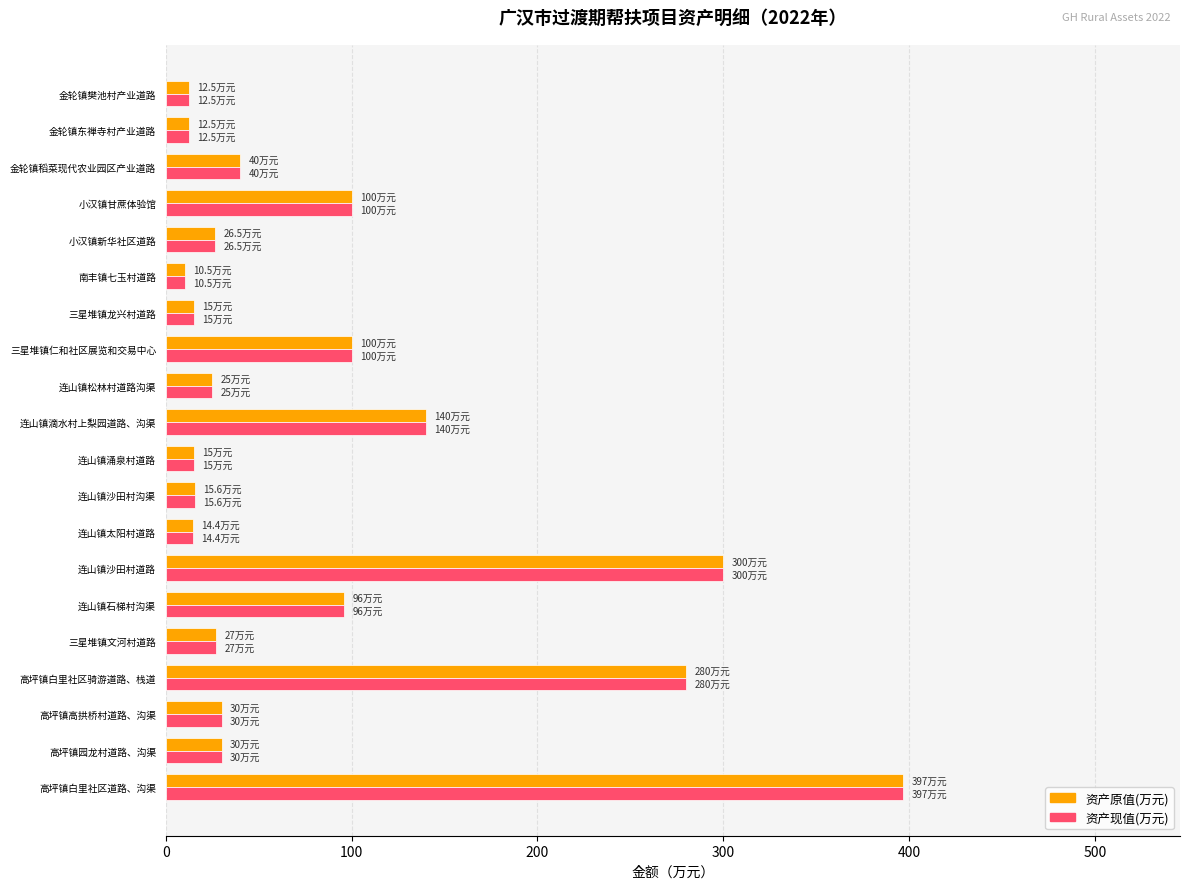

The 资产原值(万元) series shows 15.0 at 三星堆镇龙兴村道路. True or false?

True